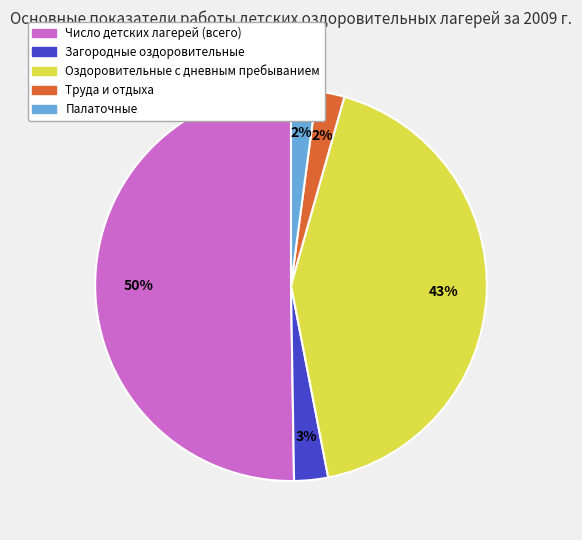

To the nearest percent, what is the combined percentage of Число детских лагерей (всего) and Загородные оздоровительные?

53%